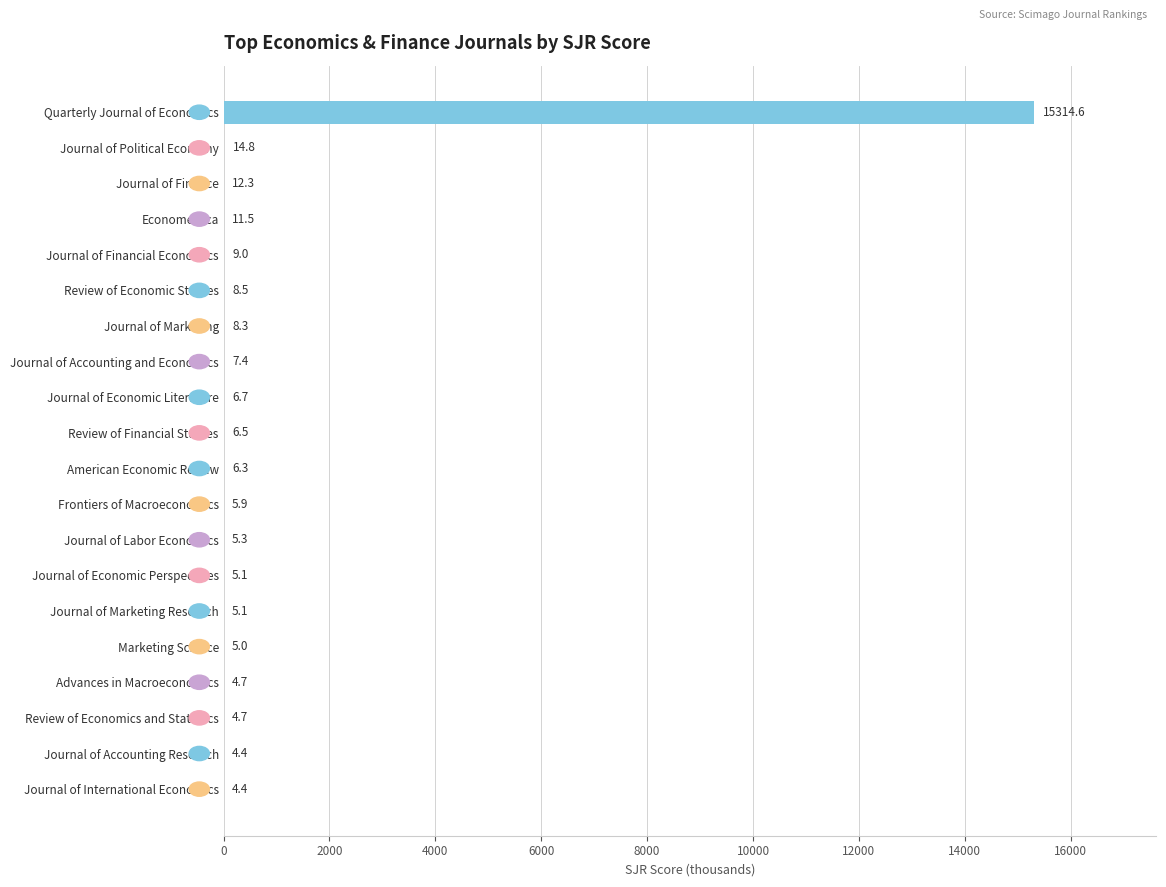

At which label is the value closest to 7659?

Journal of Political Economy